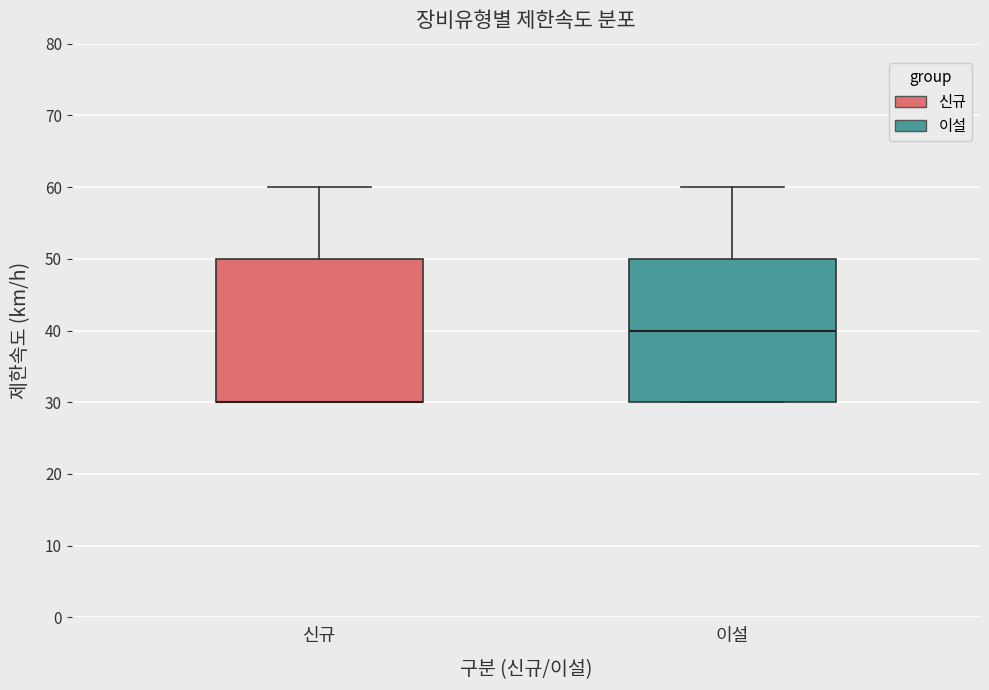

Reading left to right, transcribe this box plot: for each box, give where its median line is, the range the box spans, and where its two whiskers end, as read against the y-axis. The values are not printed on the chart, so give them approximately, as read against the axis.

신규: median 30 (drawn on the box's lower edge), box 30 to 50, whiskers 30 to 60
이설: median 40, box 30 to 50, whiskers 30 to 60